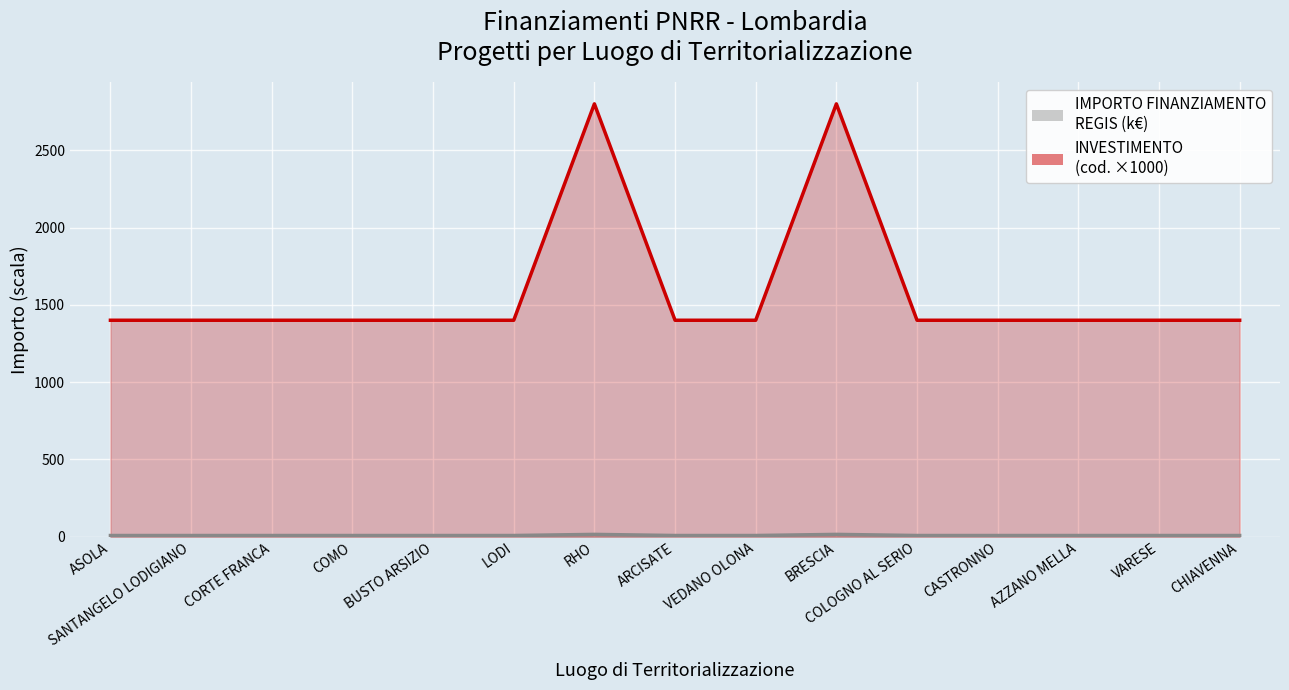

Where is the first local maximum for IMPORTO FINANZIAMENTO REGIS (k€)?

RHO